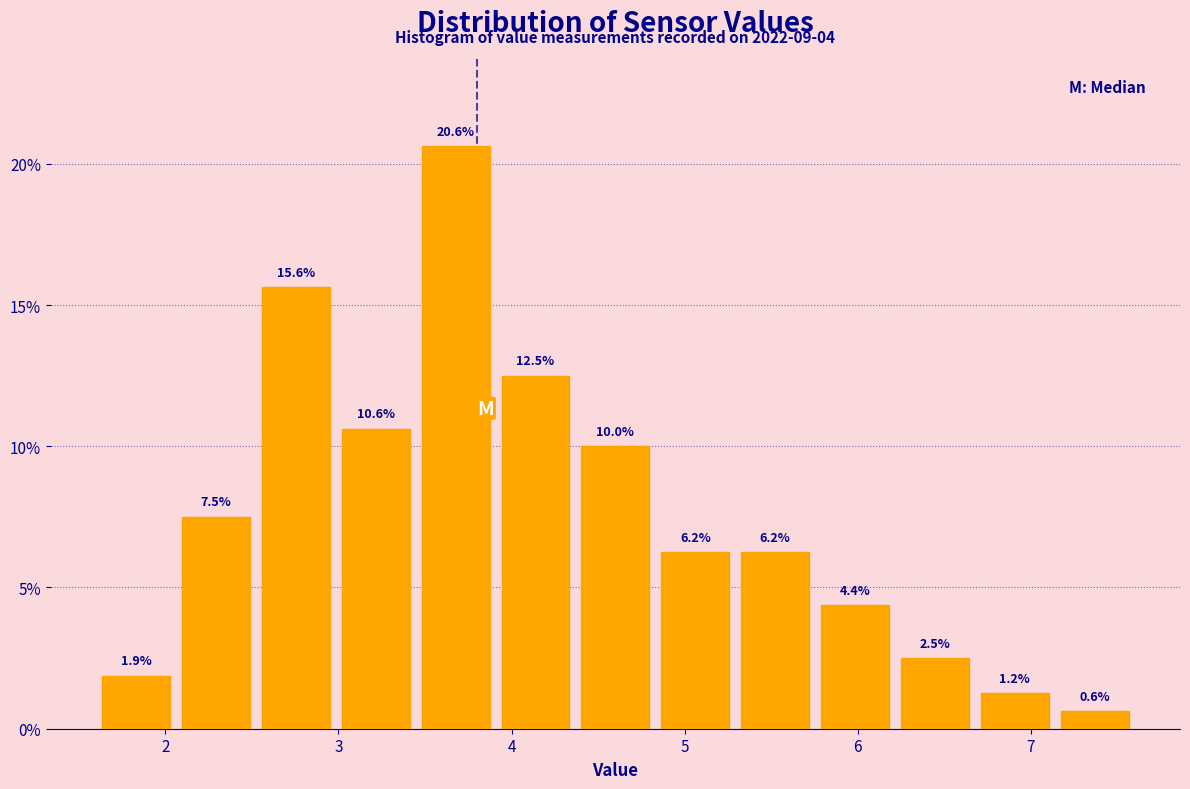

What is the height of the bar covering 3.4 to 3.9 on the x-axis? The bar edges are not printed on the chart, so give them approximately, as read against the axis.

20.6